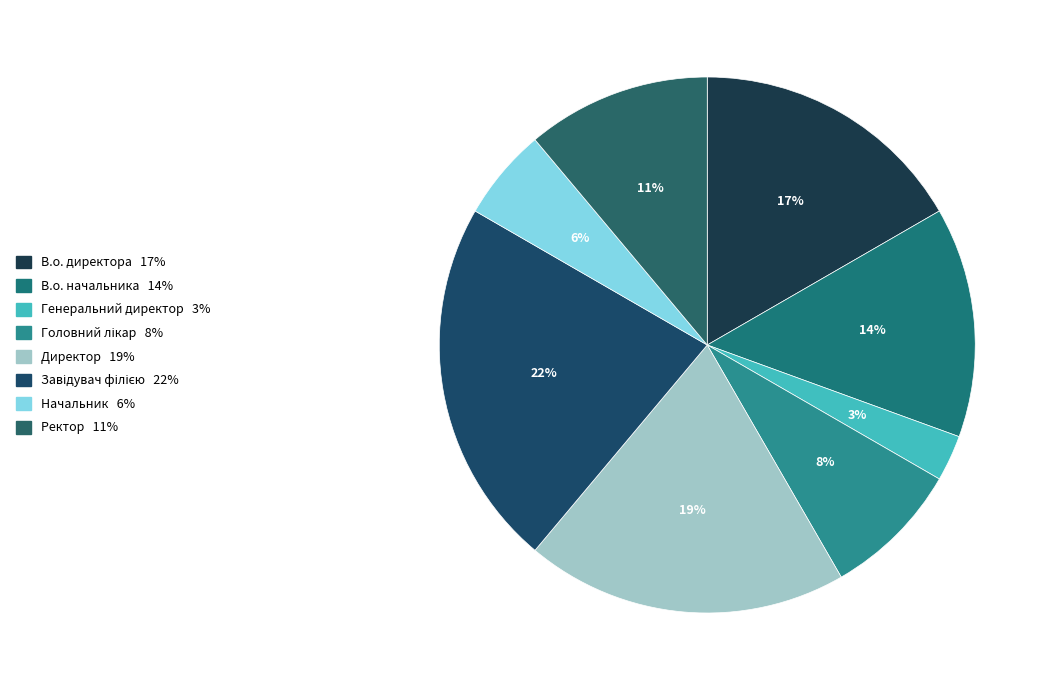

The Начальник slice represents 1% of the pie. True or false?

False